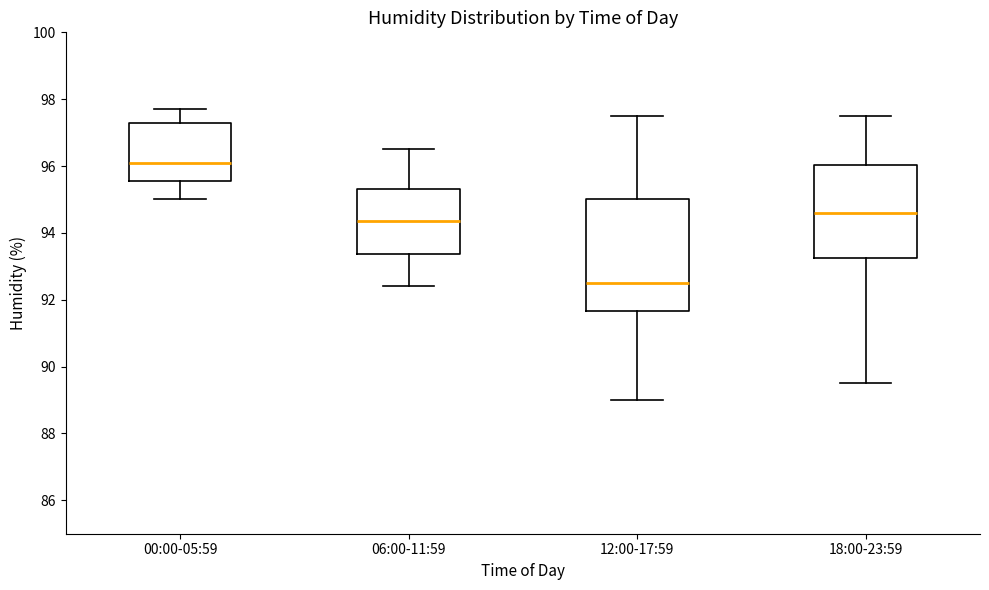

Comparing the boxes themselves (not the whiskers), which one is the tallest?

12:00-17:59